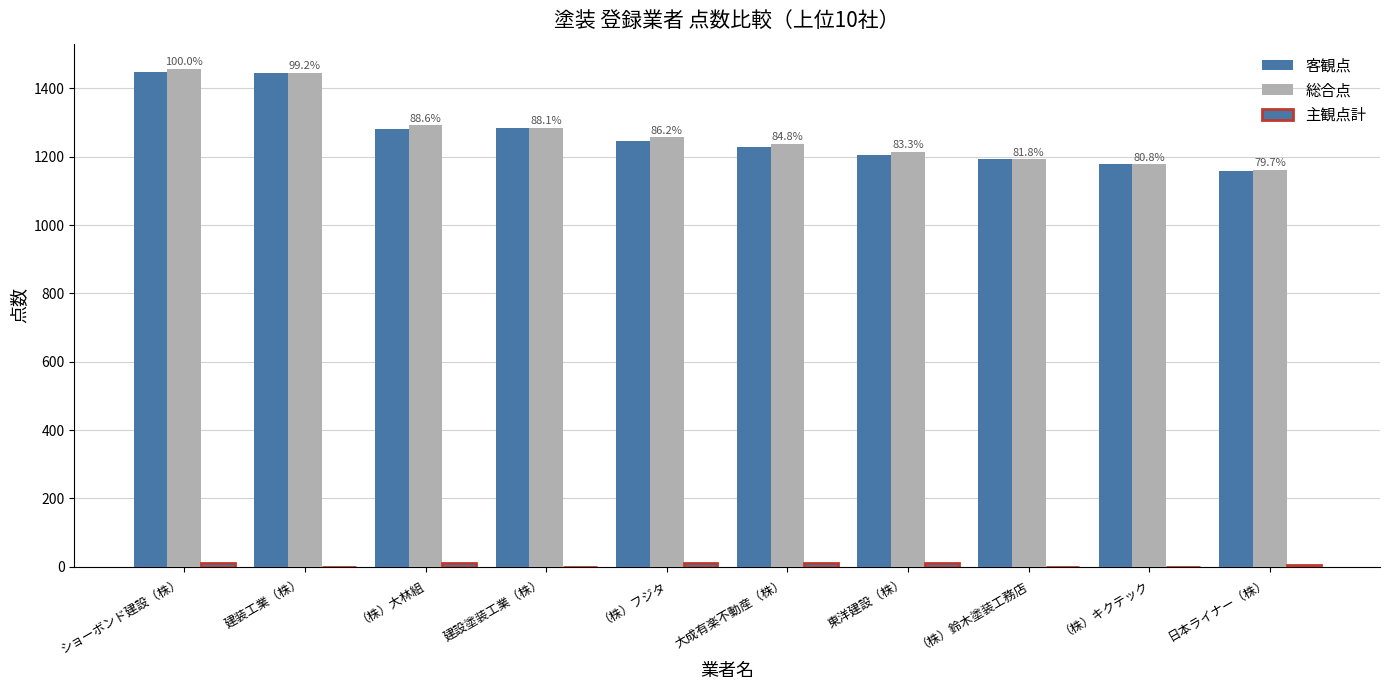

What is the label of the 2nd bar from the right?

（株）キクテック